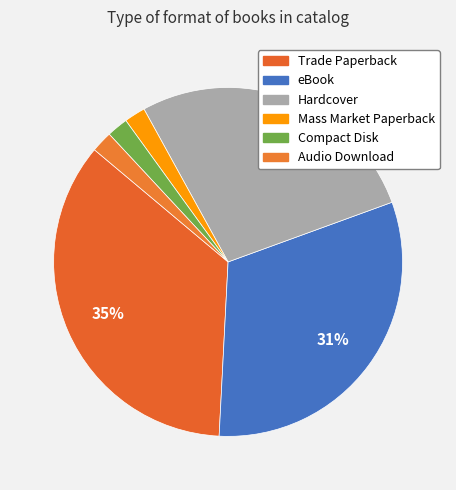

Between eBook and Trade Paperback, which is larger?

Trade Paperback